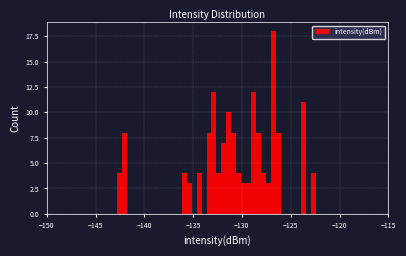

Read against the x-axis, roughly where is the centre of the tallest bar?

-126.5